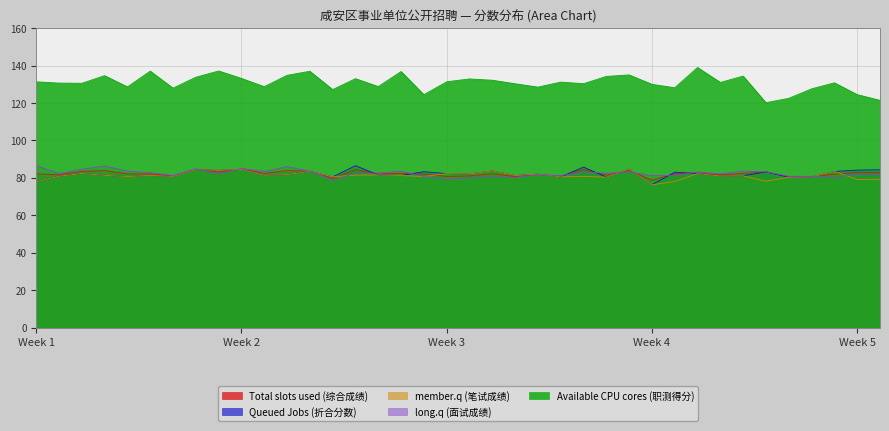

What is the sum of all member.q (笔试成绩) values?

3088.3